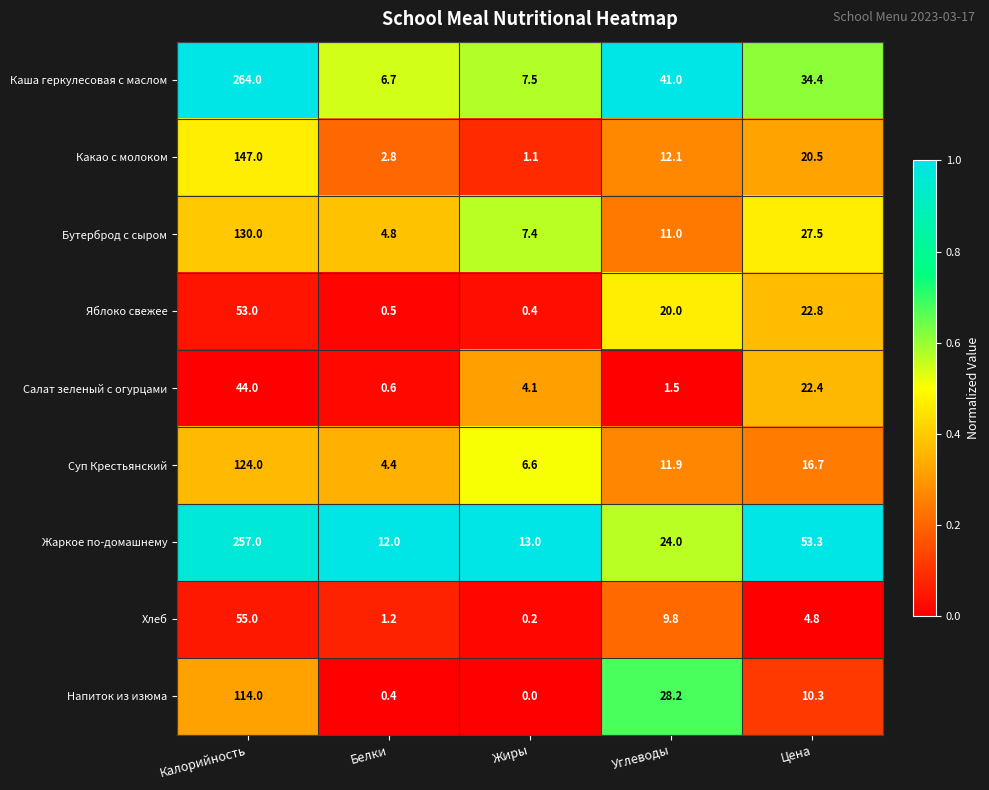

Which category has the lowest value across all series?

Жиры